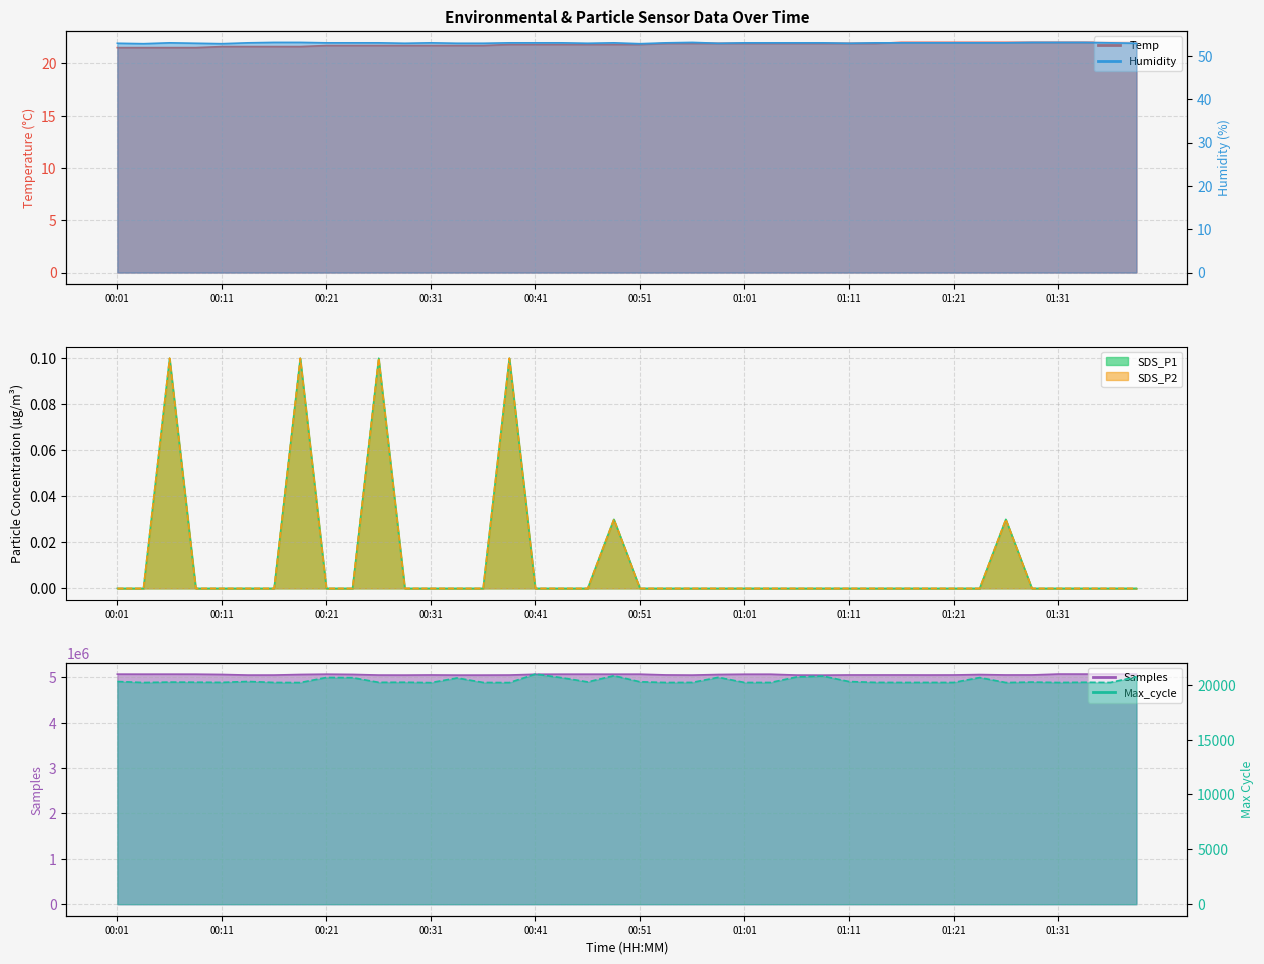

What position from the left is 00:14?

6